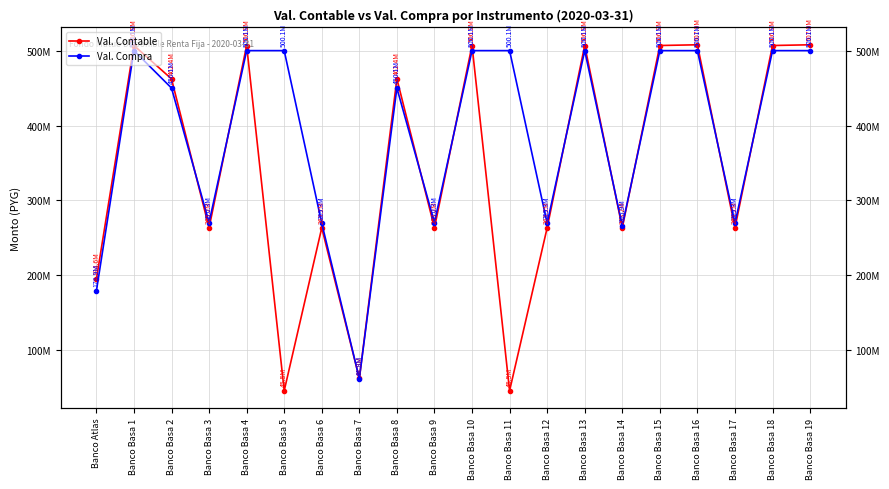

Reading left to right, list all the values displayed in this chart.

Val. Contable: 194618141.3	506937497.0	462351335.7	263235255.8	506937497.0	45493254.1	263235255.7	61861841.4	462351335.7	263235255.8	506937497.0	45493254.1	263235255.7	506937497.0	263235255.9	506937497.0	507897937.9	263235255.7	506937497.0	507897937.9
Val. Compra: 178865166.0	500098437.0	450075469.0	270325275.0	500098437.0	500102739.0	269276744.0	61813151.0	450075469.0	270325275.0	500098437.0	500102739.0	269276744.0	500098437.0	265884625.0	500098437.0	500102739.0	269324316.0	500098437.0	500102739.0